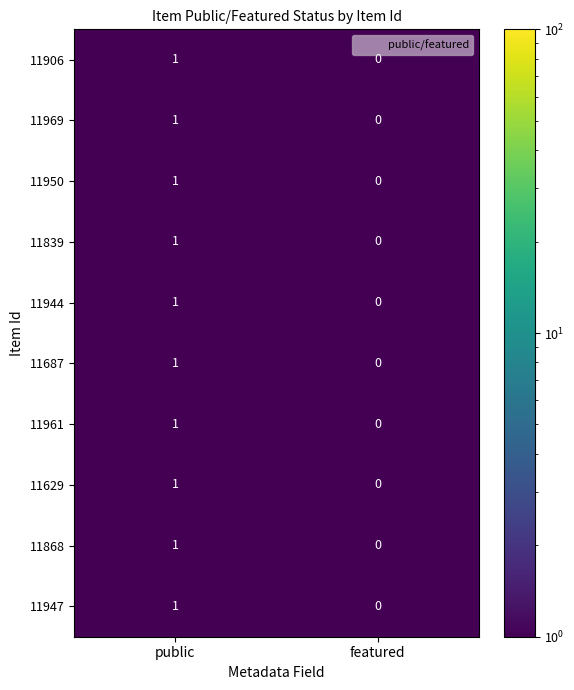

Reading left to right, list all the values displayed in this chart.

11906: public=1	featured=0
11969: public=1	featured=0
11950: public=1	featured=0
11839: public=1	featured=0
11944: public=1	featured=0
11687: public=1	featured=0
11961: public=1	featured=0
11629: public=1	featured=0
11868: public=1	featured=0
11947: public=1	featured=0